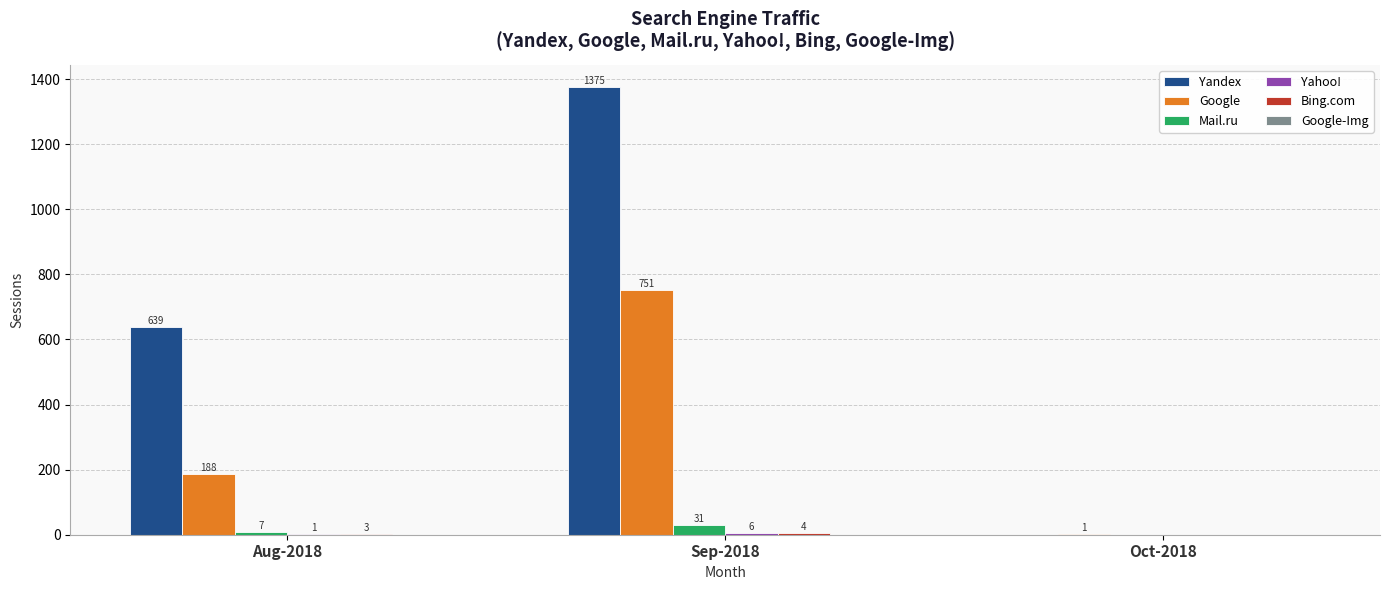

True or false: Yandex has a value of 2354 at Sep-2018.

False